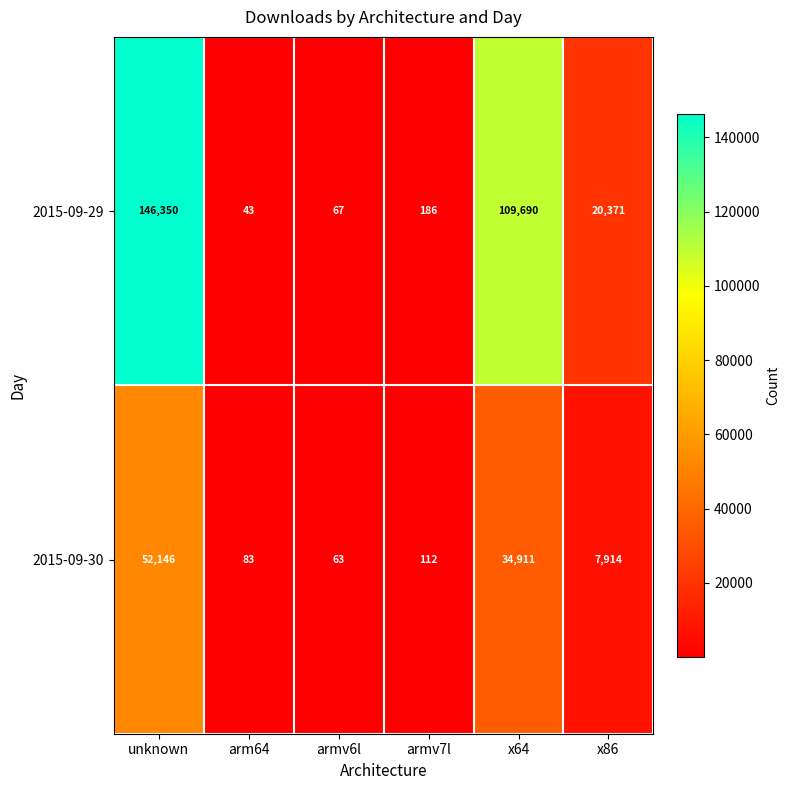

Which label corresponds to the largest value in the chart?

unknown